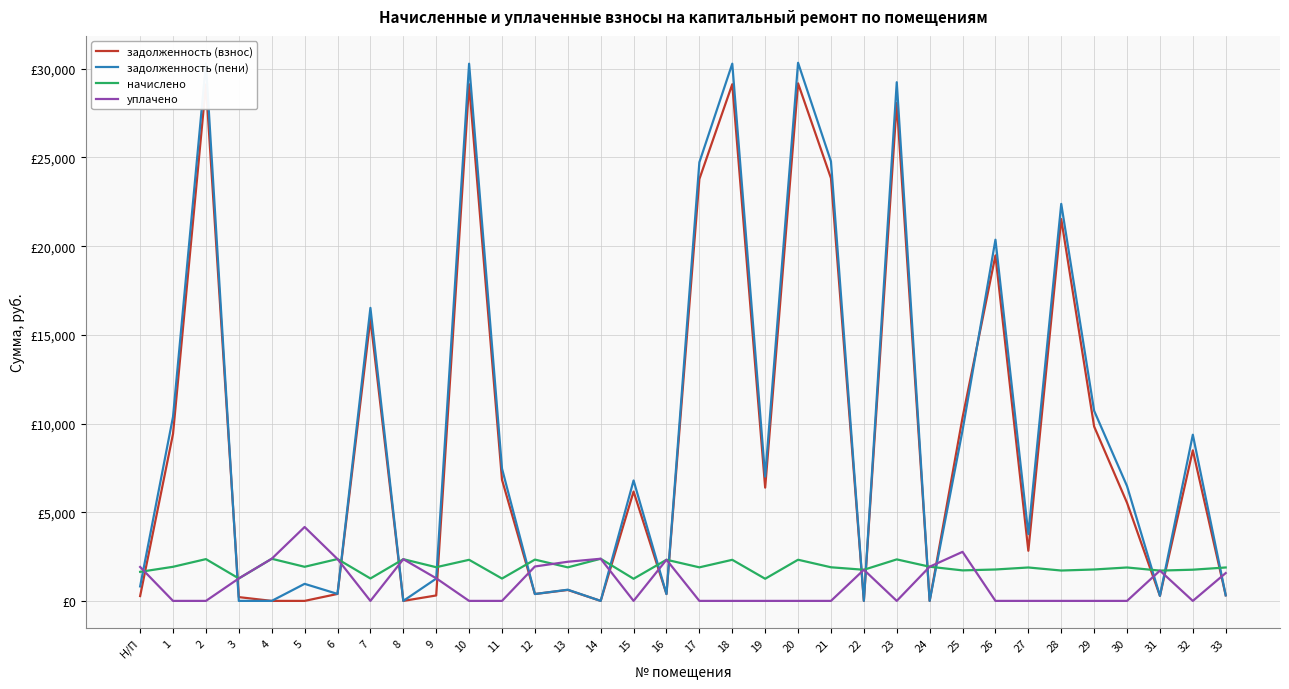

What is the label of the 14th point from the right?

20